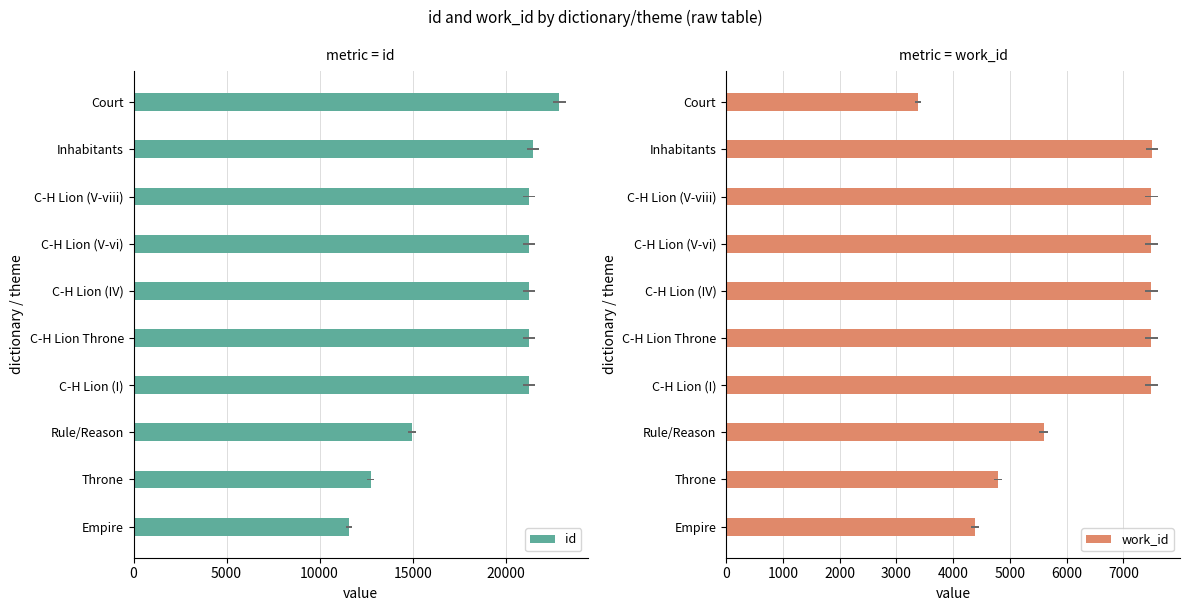

What is the difference between the maximum and second lowest values in the work_id series?

3117